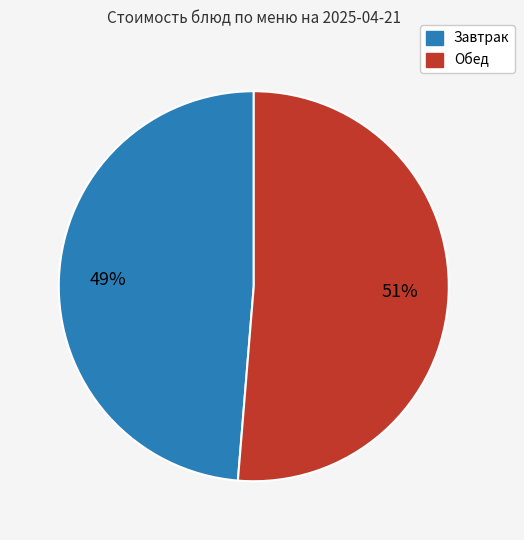

Is there a majority slice in this chart?

Yes